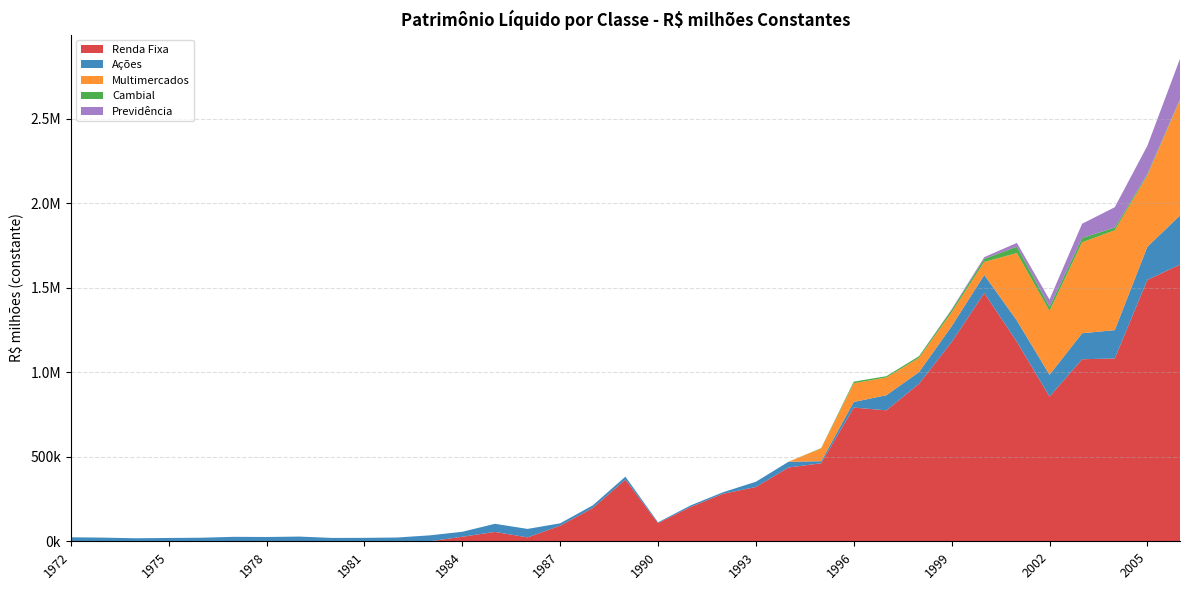

Reading left to right, list all the values displayed in this chart.

Renda Fixa: 1972=0.0	1973=0.0	1974=0.0	1975=0.0	1976=0.0	1977=0.0	1978=0.0	1979=0.0	1980=0.0	1981=0.0	1982=0.0	1983=0.0	1984=26778.7	1985=55479.8	1986=23081.2	1987=92238.6	1988=196998.5	1989=364784.7	1990=107792.4	1991=203400.2	1992=281583.8	1993=321270.8	1994=436686.3	1995=461738.5	1996=791267.2	1997=775082.3	1998=932412.1	1999=1178740.5	2000=1469046.0	2001=1180349.2	2002=856410.3	2003=1077293.3	2004=1082079.1	2005=1547177.4	2006=1637304.0
Ações: 1972=23720.4	1973=21739.1	1974=17931.9	1975=19660.2	1976=21142.5	1977=26437.5	1978=25439.3	1979=27932.8	1980=19965.5	1981=20313.8	1982=22308.6	1983=35061.9	1984=29505.7	1985=47956.3	1986=50141.2	1987=14033.1	1988=15787.9	1989=17793.7	1990=4533.4	1991=9115.1	1992=9272.4	1993=31004.7	1994=34058.3	1995=12217.0	1996=33261.0	1997=89294.5	1998=69079.9	1999=93899.4	2000=107306.7	2001=125996.6	2002=129203.8	2003=153813.1	2004=167470.1	2005=195944.4	2006=290919.2
Multimercados: 1972=0.0	1973=0.0	1974=0.0	1975=0.0	1976=0.0	1977=0.0	1978=0.0	1979=0.0	1980=0.0	1981=0.0	1982=0.0	1983=0.0	1984=0.0	1985=0.0	1986=0.0	1987=0.0	1988=0.0	1989=0.0	1990=0.0	1991=0.0	1992=0.0	1993=0.0	1994=0.0	1995=75559.4	1996=110657.6	1997=105127.2	1998=84021.9	1999=82192.2	2000=76869.7	2001=399472.8	2002=377307.6	2003=538181.8	2004=591081.4	2005=422504.4	2006=683762.0
Cambial: 1972=0.0	1973=0.0	1974=0.0	1975=0.0	1976=0.0	1977=0.0	1978=0.0	1979=0.0	1980=0.0	1981=0.0	1982=0.0	1983=0.0	1984=0.0	1985=0.0	1986=0.0	1987=0.0	1988=0.0	1989=0.0	1990=0.0	1991=0.0	1992=0.0	1993=0.0	1994=0.0	1995=1997.6	1996=9537.2	1997=7420.4	1998=9518.2	1999=14538.9	2000=18265.5	2001=37409.8	2002=24851.6	2003=25682.7	2004=16138.1	2005=7148.1	2006=4106.6
Previdência: 1972=0.0	1973=0.0	1974=0.0	1975=0.0	1976=0.0	1977=0.0	1978=0.0	1979=0.0	1980=0.0	1981=0.0	1982=0.0	1983=0.0	1984=0.0	1985=0.0	1986=0.0	1987=0.0	1988=0.0	1989=0.0	1990=0.0	1991=0.0	1992=0.0	1993=0.0	1994=0.0	1995=0.0	1996=0.0	1997=0.0	1998=769.5	1999=3675.2	2000=10015.4	2001=22616.7	2002=42777.8	2003=84243.9	2004=120068.0	2005=168123.7	2006=239174.2